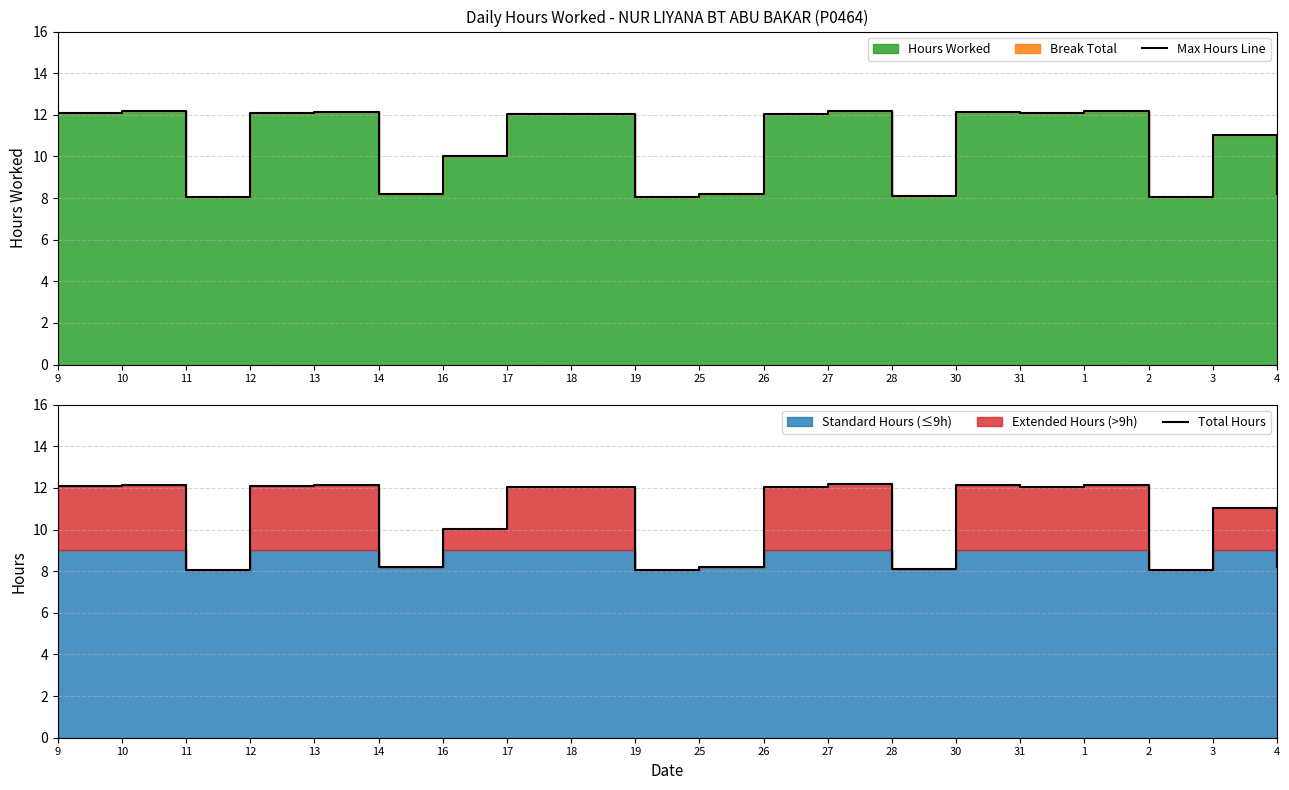

True or false: Max Hours Line and Total Hours cross at least once.

False